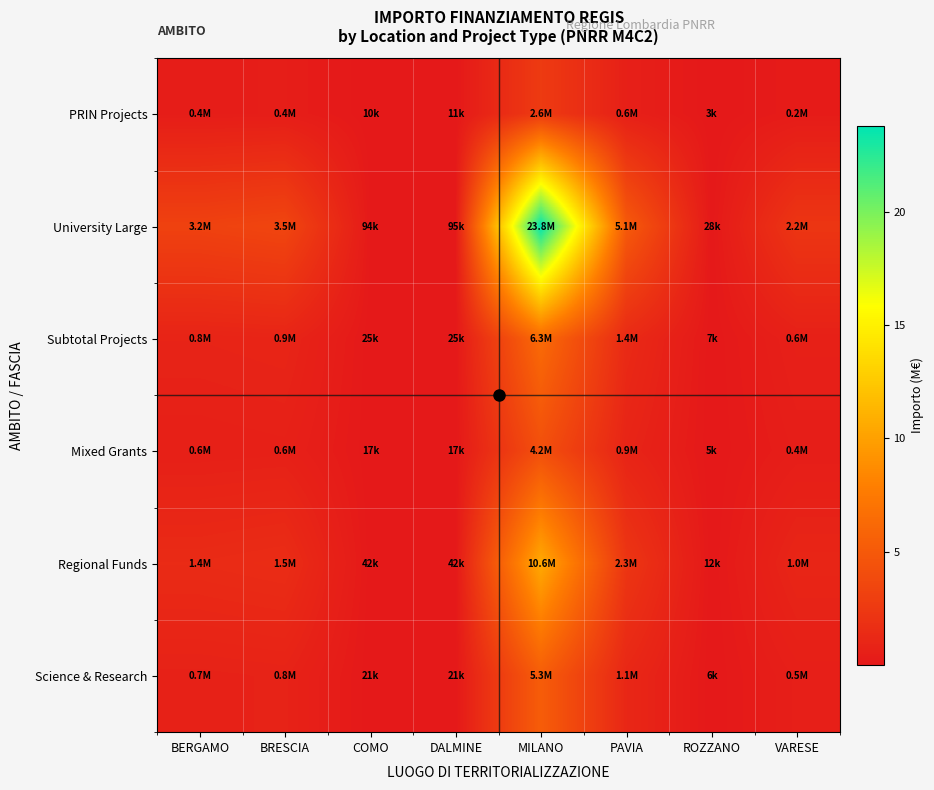

How many categories are shown in the chart?

8